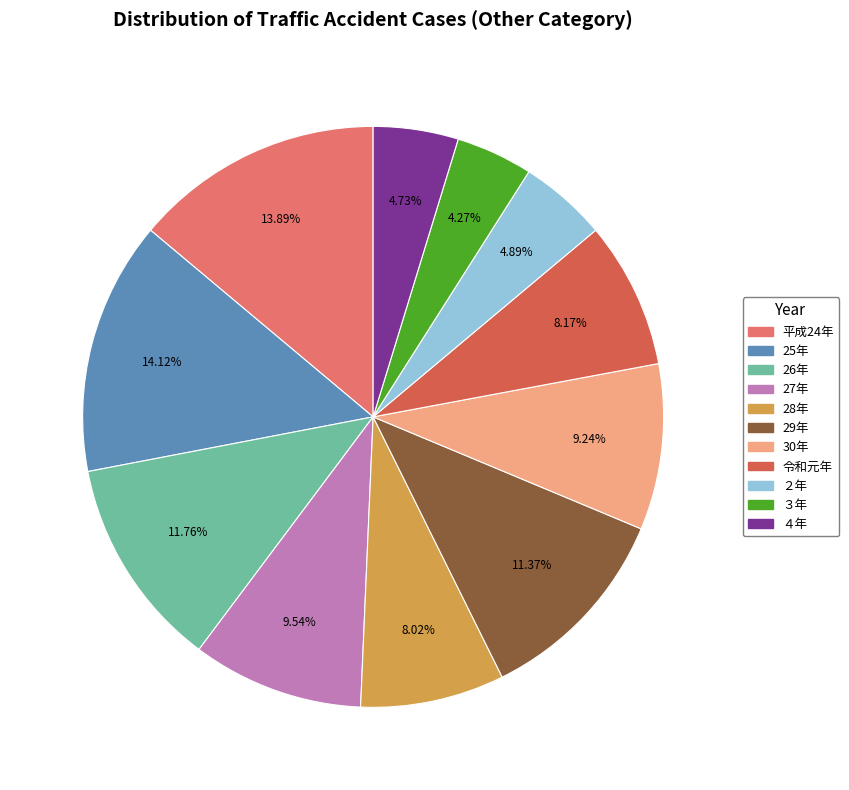

How many segments does this pie chart have?

11